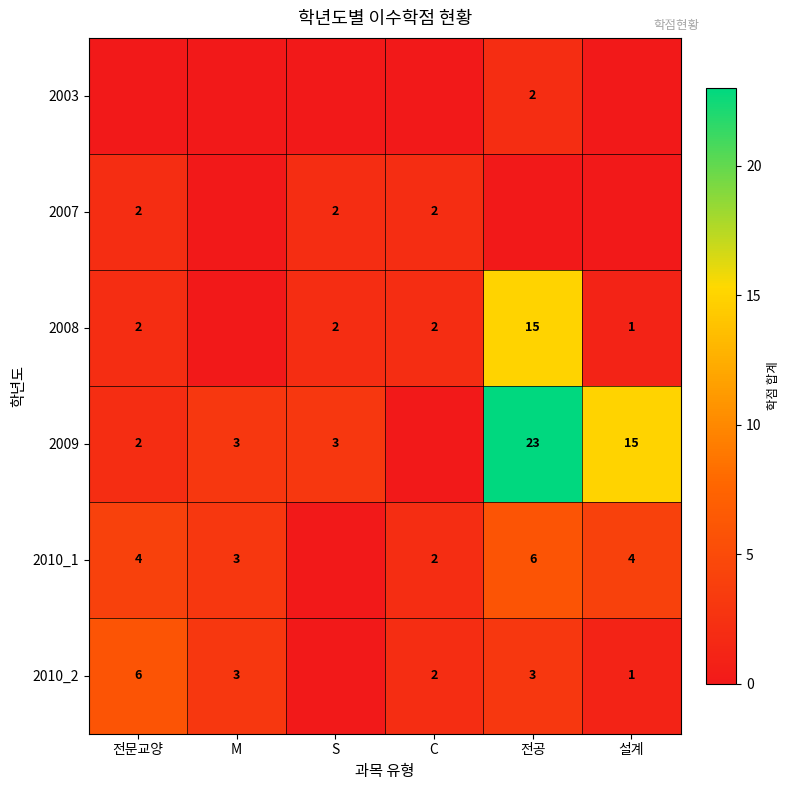

Is the value of 2009 at 전공 greater than the value of 2008 at 설계?

Yes